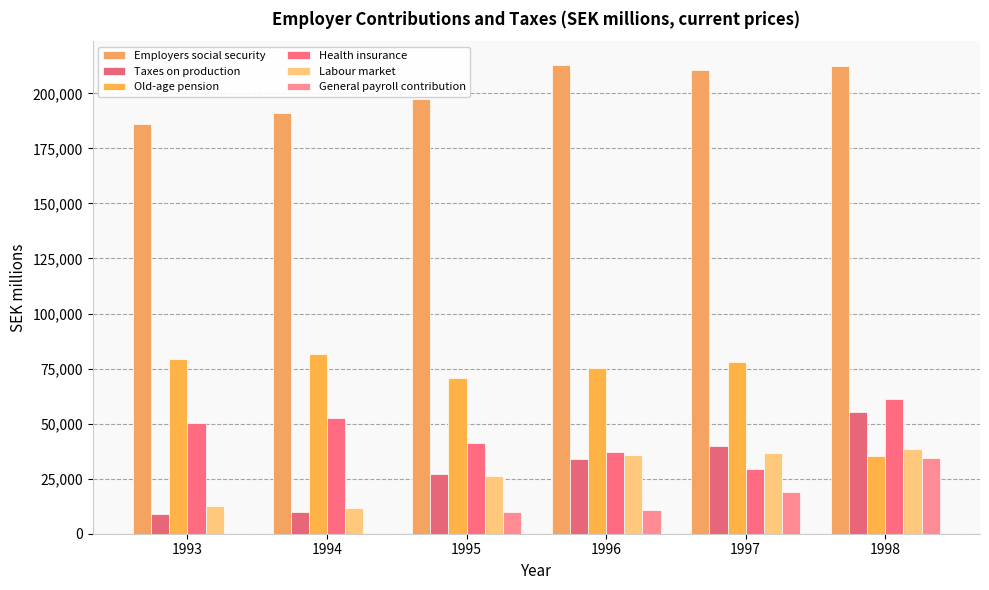

What is the average value of the Labour market series?

26885